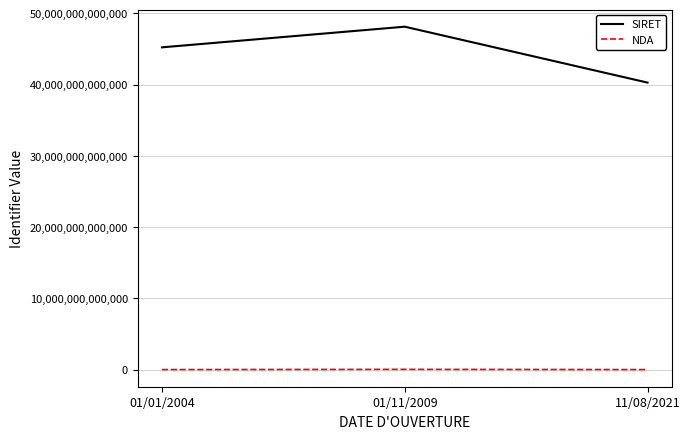

Is the value of SIRET at 11/08/2021 greater than the value of NDA at 01/11/2009?

Yes